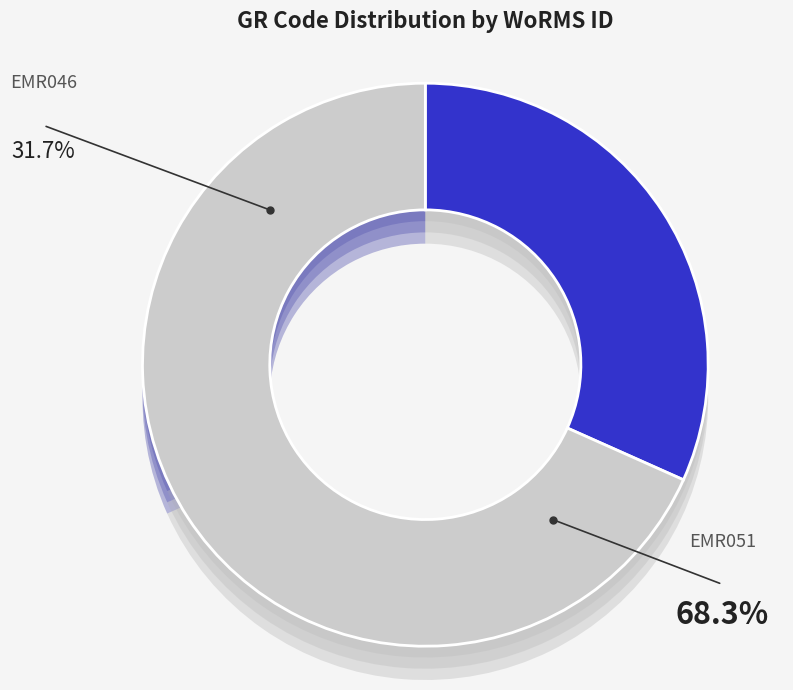

To the nearest percent, what percentage of the pie is EMR046?

32%